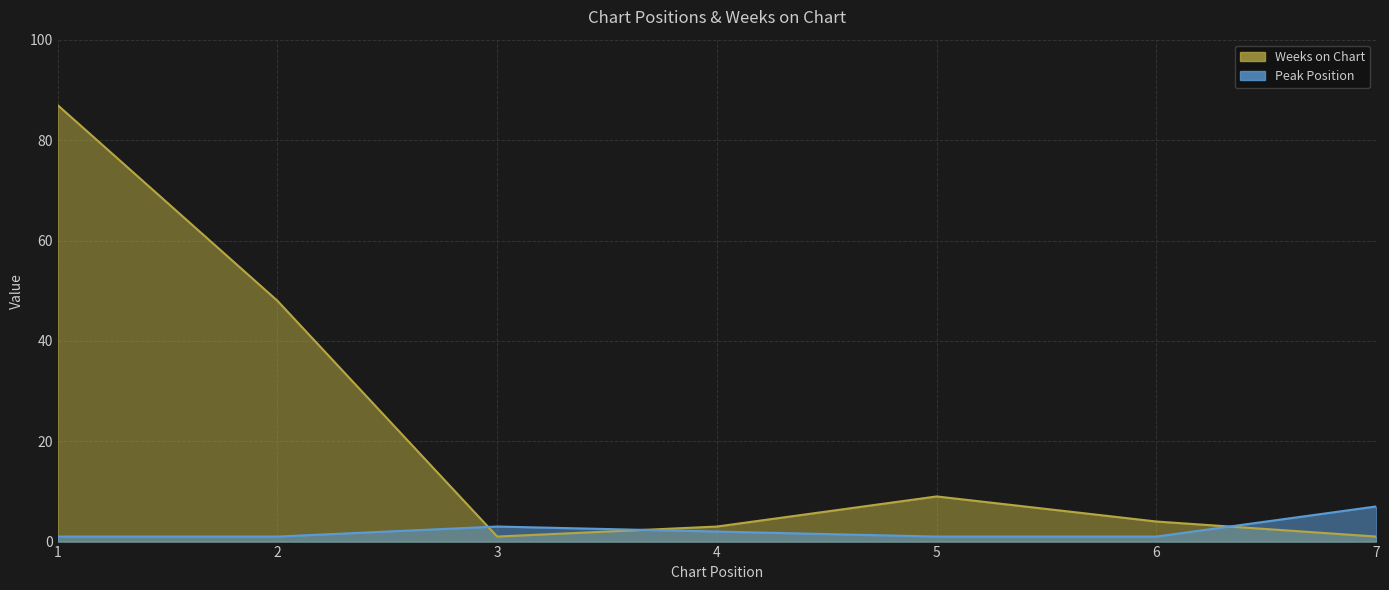

Reading left to right, what are all the values shown in this chart?

Weeks on Chart: 1=87	2=48	3=1	4=3	5=9	6=4	7=1
Peak Position: 1=1	2=1	3=3	4=2	5=1	6=1	7=7